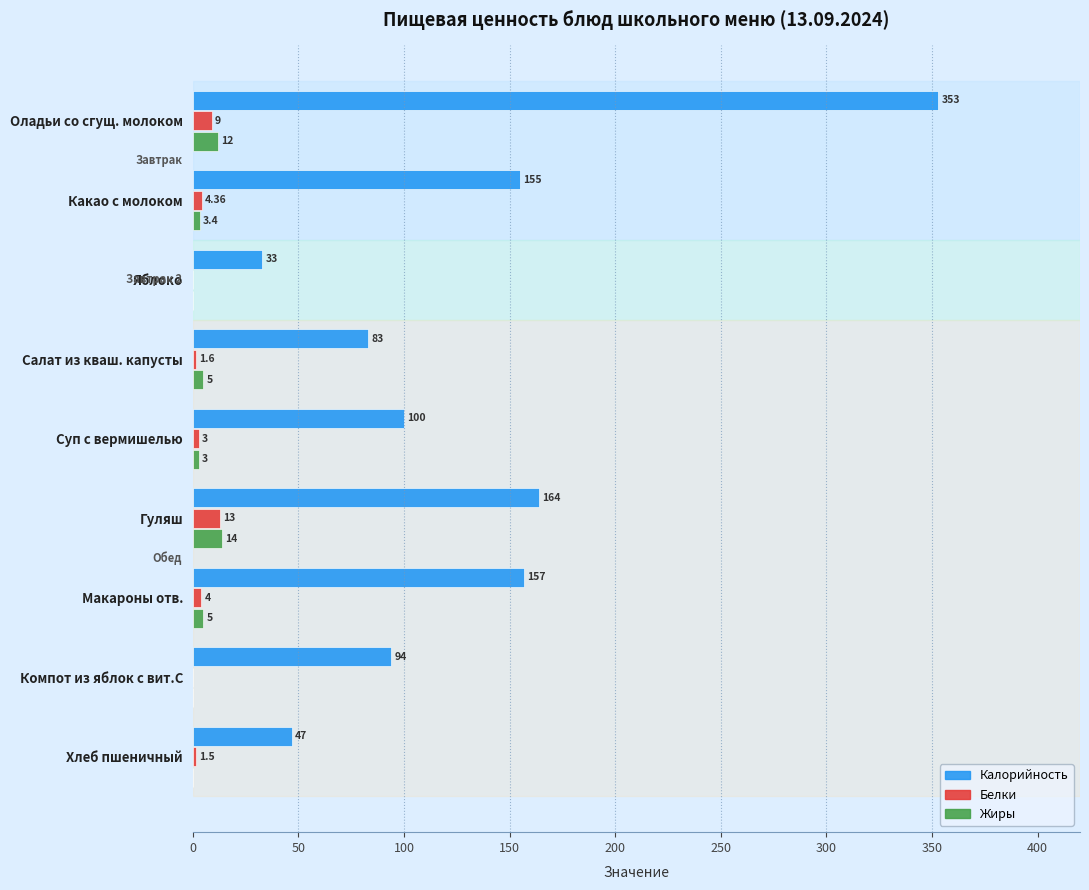

Which series has the largest total across all categories?

Калорийность